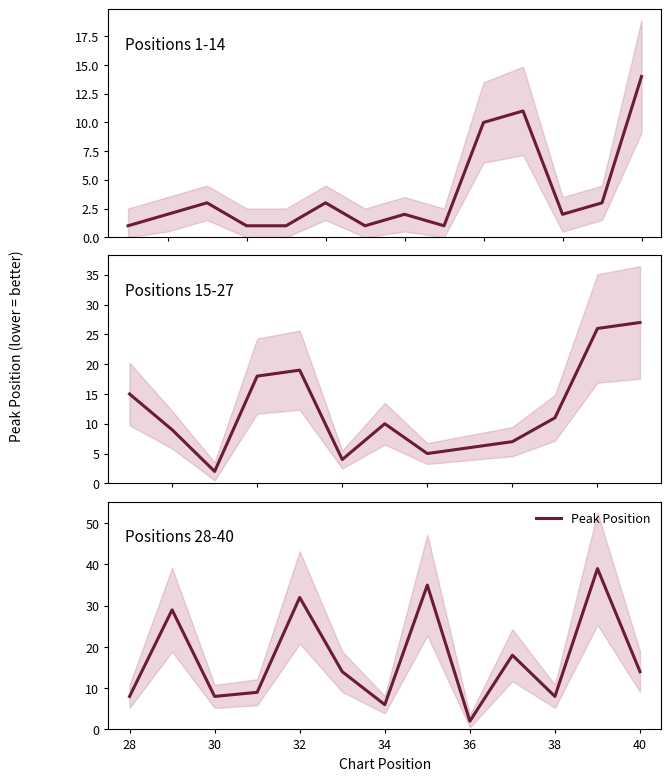

How many lines are shown in the chart?

1